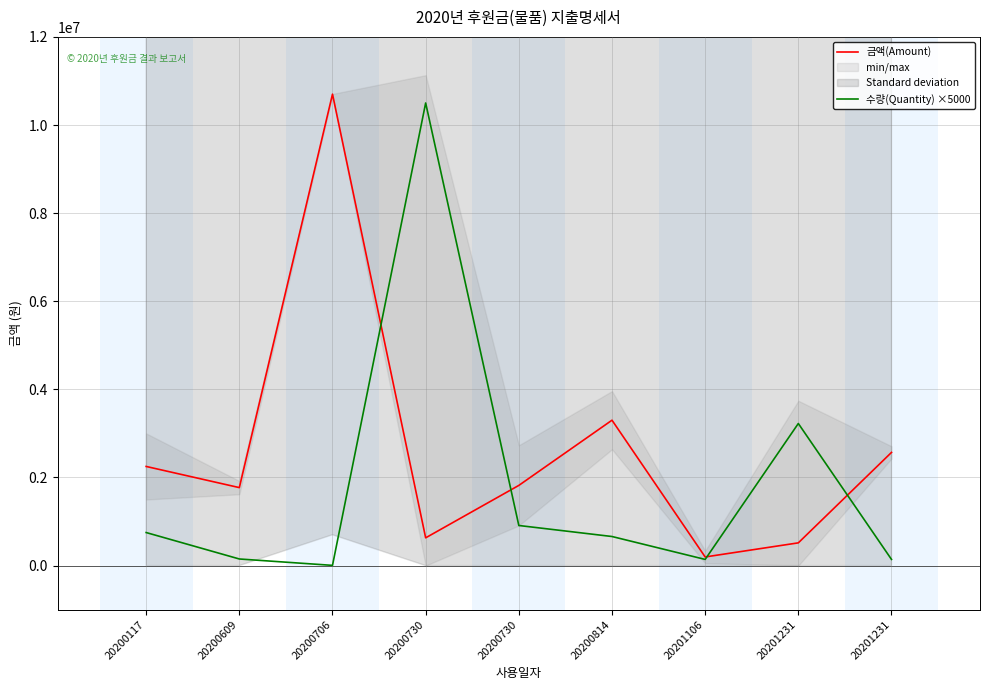

What are all the series names shown in the legend?

금액(Amount), 수량(Quantity) ×5000